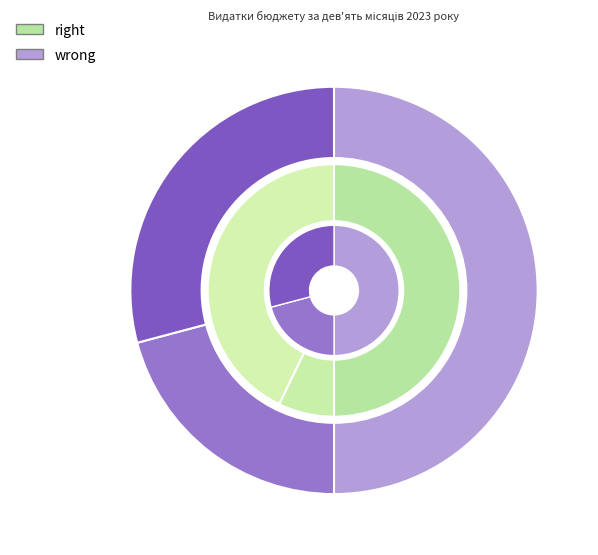

How many segments does this pie chart have?

3